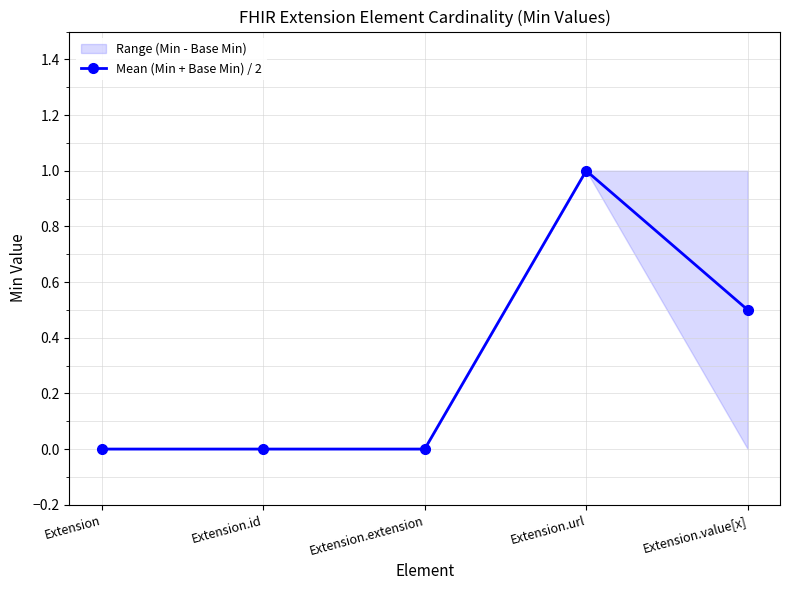

List the labels in order of value, smallest first.

Extension, Extension.id, Extension.extension, Extension.value[x], Extension.url